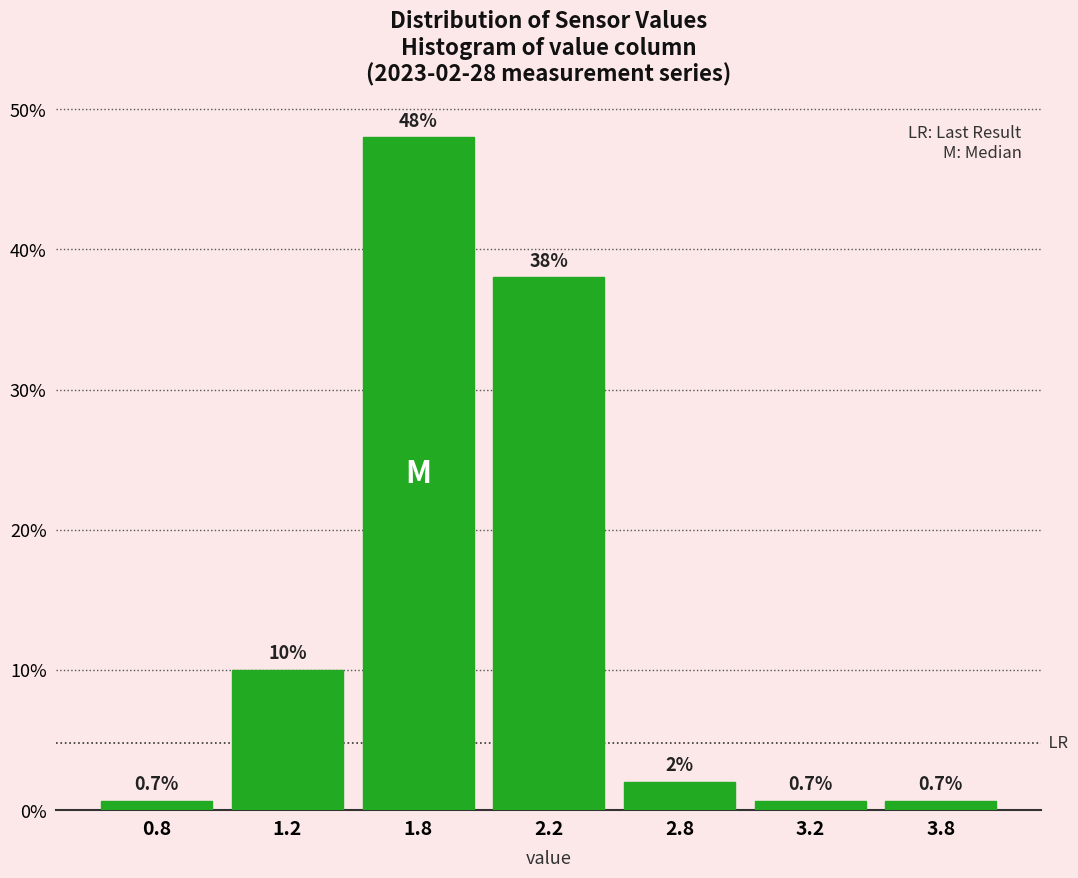

Reading right to left, list all the values displayed in this chart.

3.8=0.7	3.2=0.7	2.8=2.0	2.2=38.0	1.8=48.0	1.2=10.0	0.8=0.7